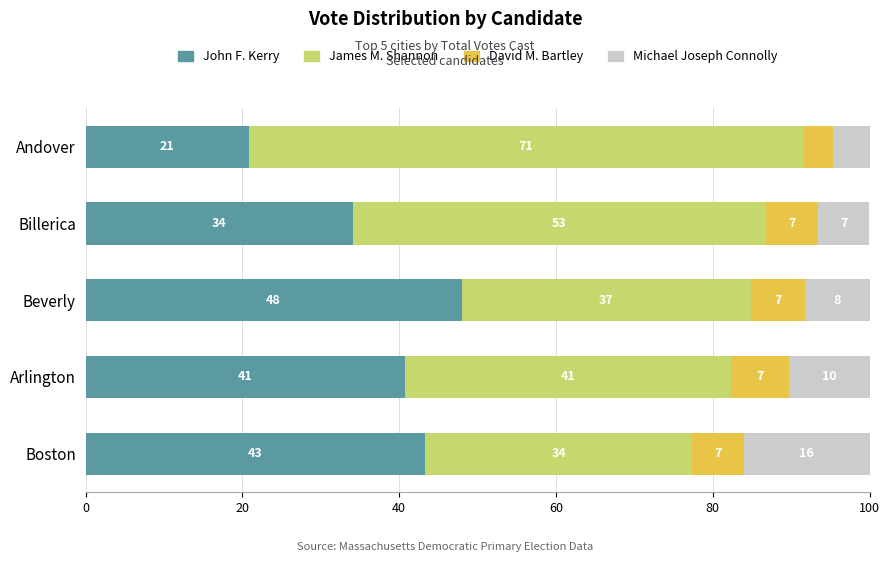

The John F. Kerry series shows 48.0 at Beverly. True or false?

True